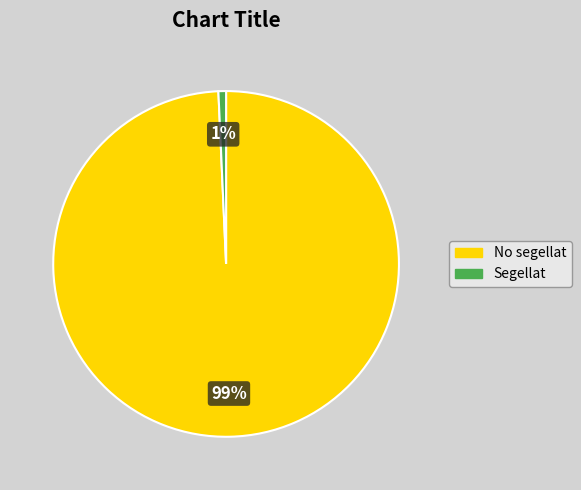

Which slice is the largest?

No segellat